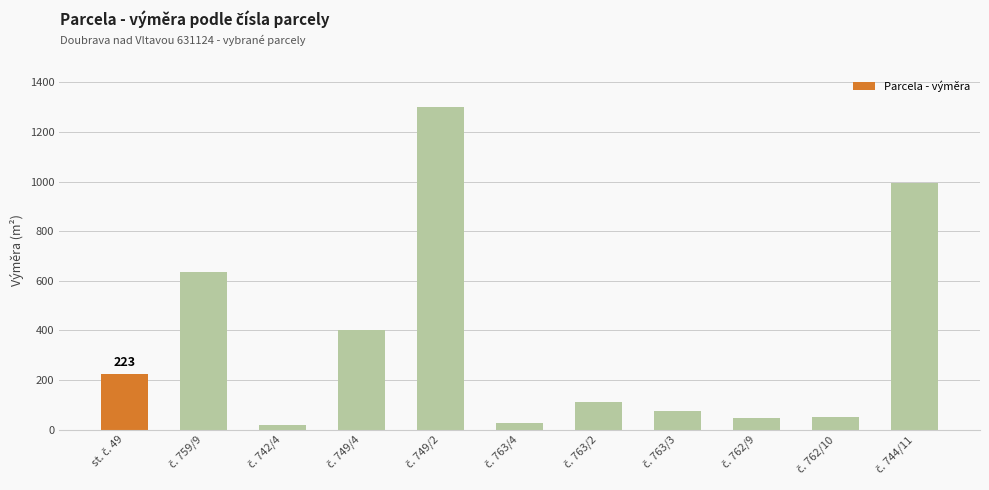

How many categories are shown in the chart?

11